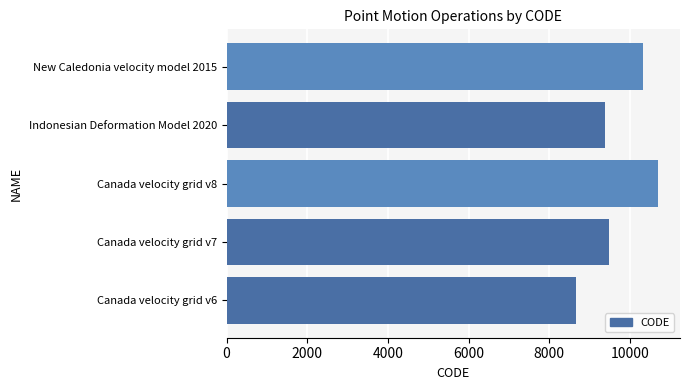

What is the average value?

9713